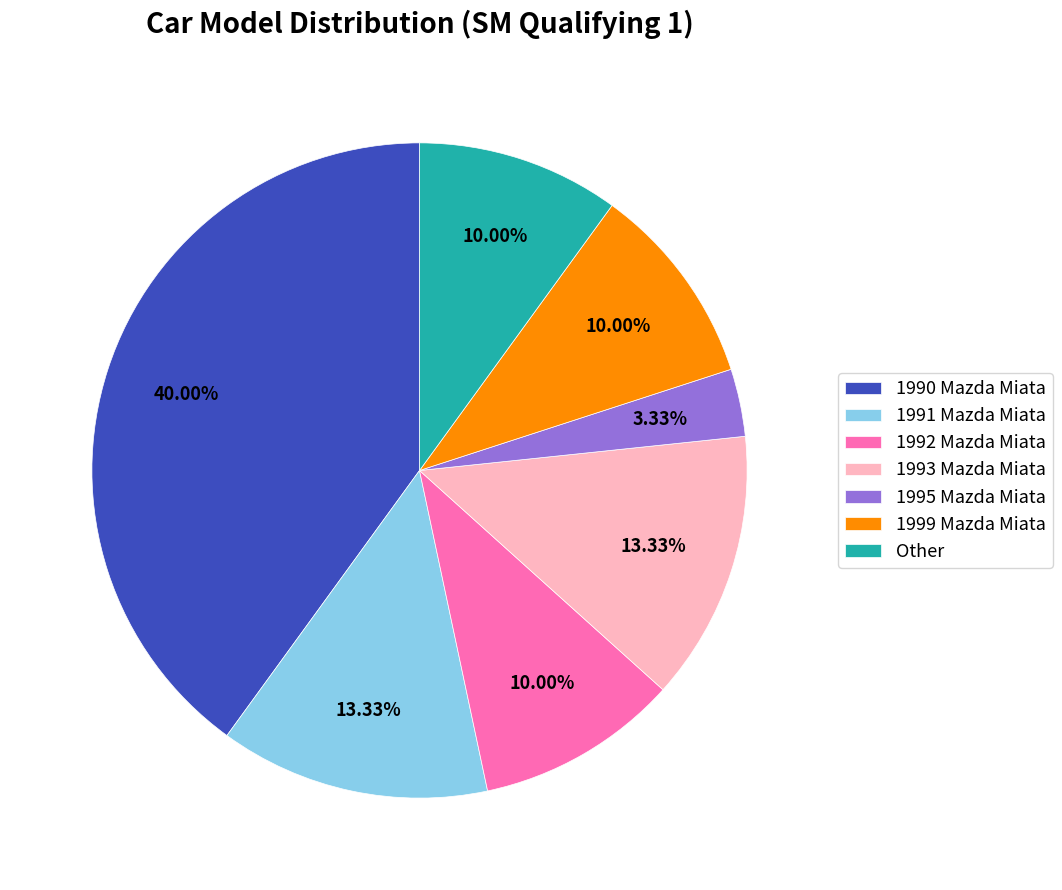

Count the number of slices in the pie.

7